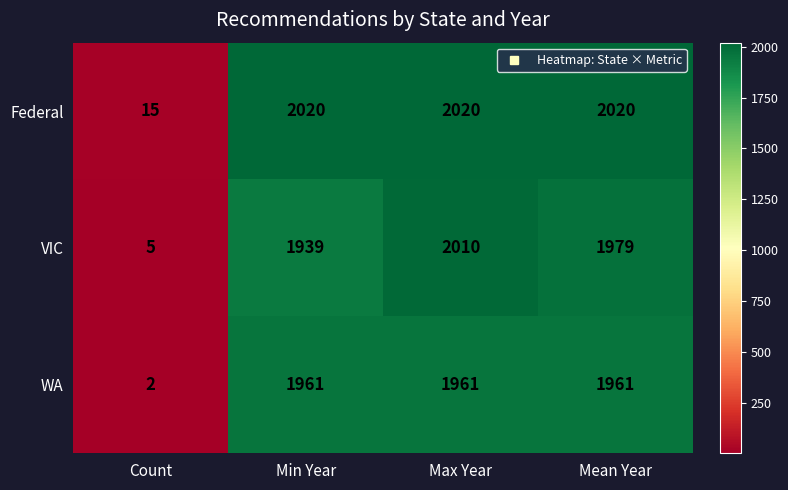

Reading left to right, transcribe all the data shown in this chart.

Federal: Count=15	Min Year=2020	Max Year=2020	Mean Year=2020
VIC: Count=5	Min Year=1939	Max Year=2010	Mean Year=1979
WA: Count=2	Min Year=1961	Max Year=1961	Mean Year=1961